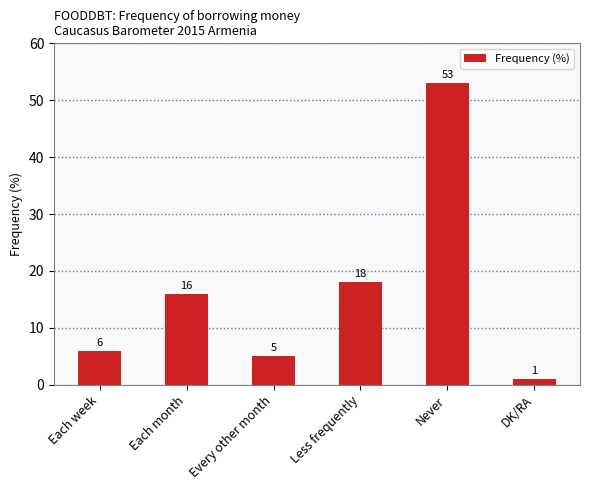

At which category does the chart reach its minimum across all series?

DK/RA